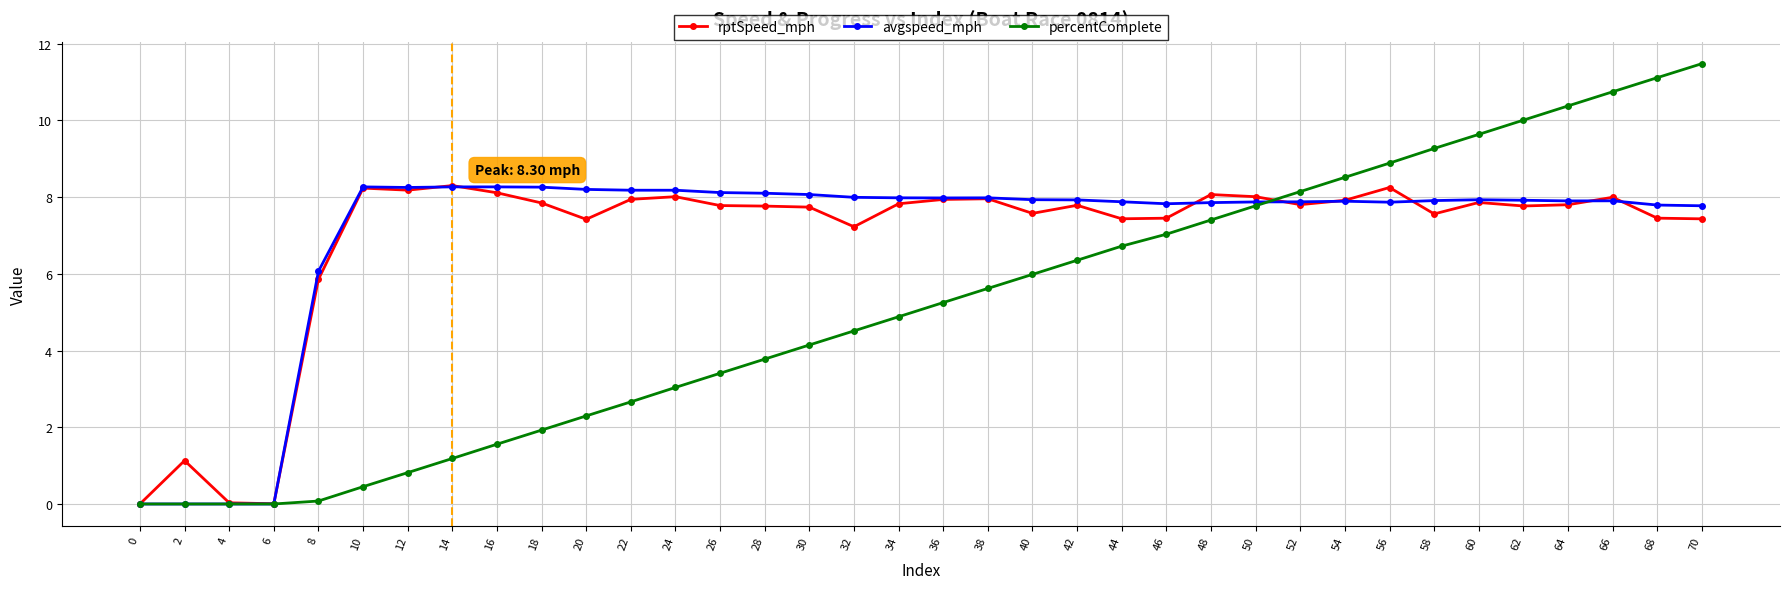

What is the value of the avgspeed_mph point at the 5th from the left?

6.1